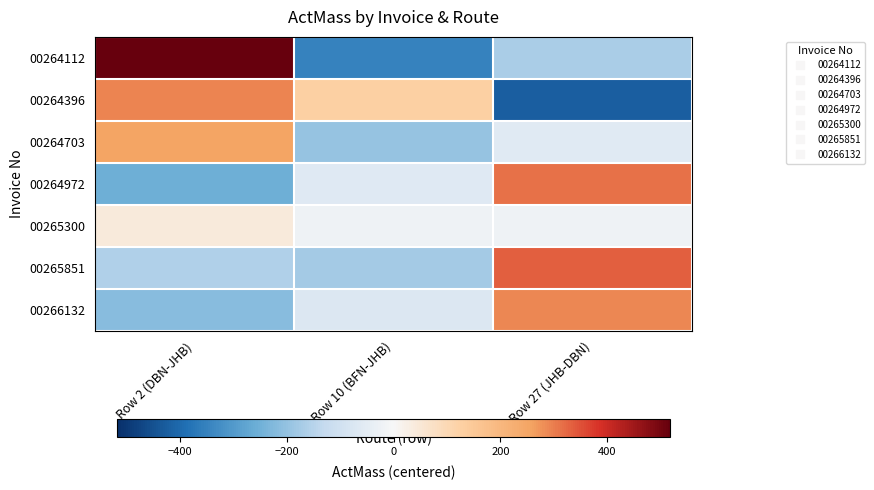

Reading right to left, transcribe all the data shown in this chart.

00264112: Row 27 (JHB-DBN)=-167.3	Row 10 (BFN-JHB)=-349.3	Row 2 (DBN-JHB)=516.7
00264396: Row 27 (JHB-DBN)=-420.0	Row 10 (BFN-JHB)=127.0	Row 2 (DBN-JHB)=293.0
00264703: Row 27 (JHB-DBN)=-56.7	Row 10 (BFN-JHB)=-196.7	Row 2 (DBN-JHB)=253.3
00264972: Row 27 (JHB-DBN)=313.3	Row 10 (BFN-JHB)=-62.7	Row 2 (DBN-JHB)=-250.7
00265300: Row 27 (JHB-DBN)=-20.7	Row 10 (BFN-JHB)=-20.7	Row 2 (DBN-JHB)=41.3
00265851: Row 27 (JHB-DBN)=333.3	Row 10 (BFN-JHB)=-174.7	Row 2 (DBN-JHB)=-158.7
00266132: Row 27 (JHB-DBN)=288.3	Row 10 (BFN-JHB)=-70.7	Row 2 (DBN-JHB)=-217.7